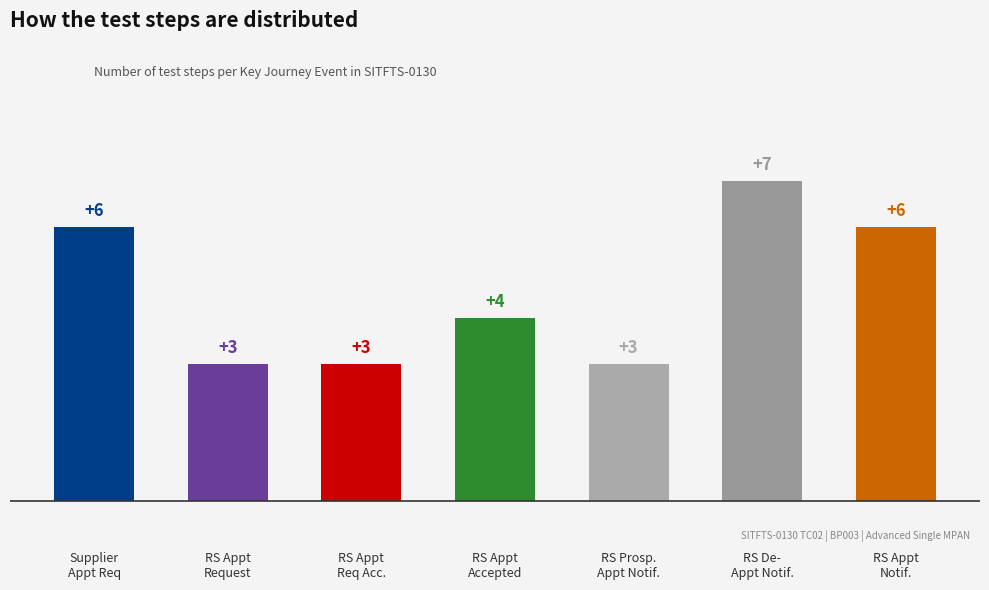

What is the maximum value shown in the chart?

7